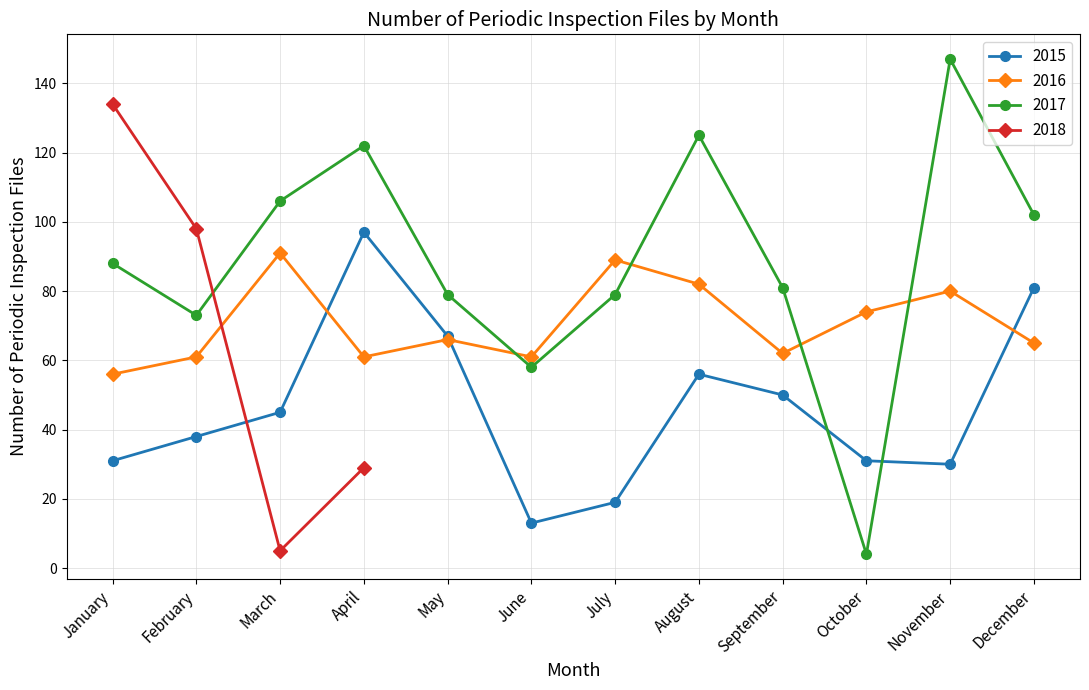

What is the difference between the 2016 values at December and February?

4